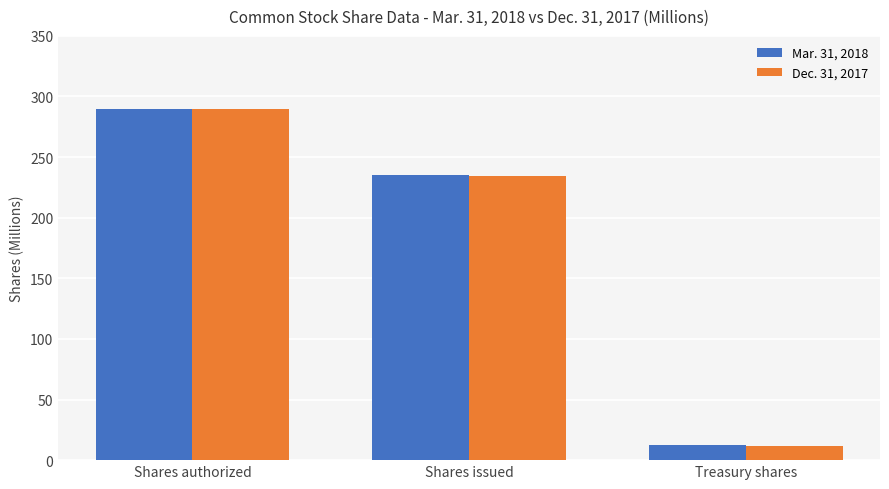

List the series in order of their overall mean, lowest first.

Dec. 31, 2017, Mar. 31, 2018